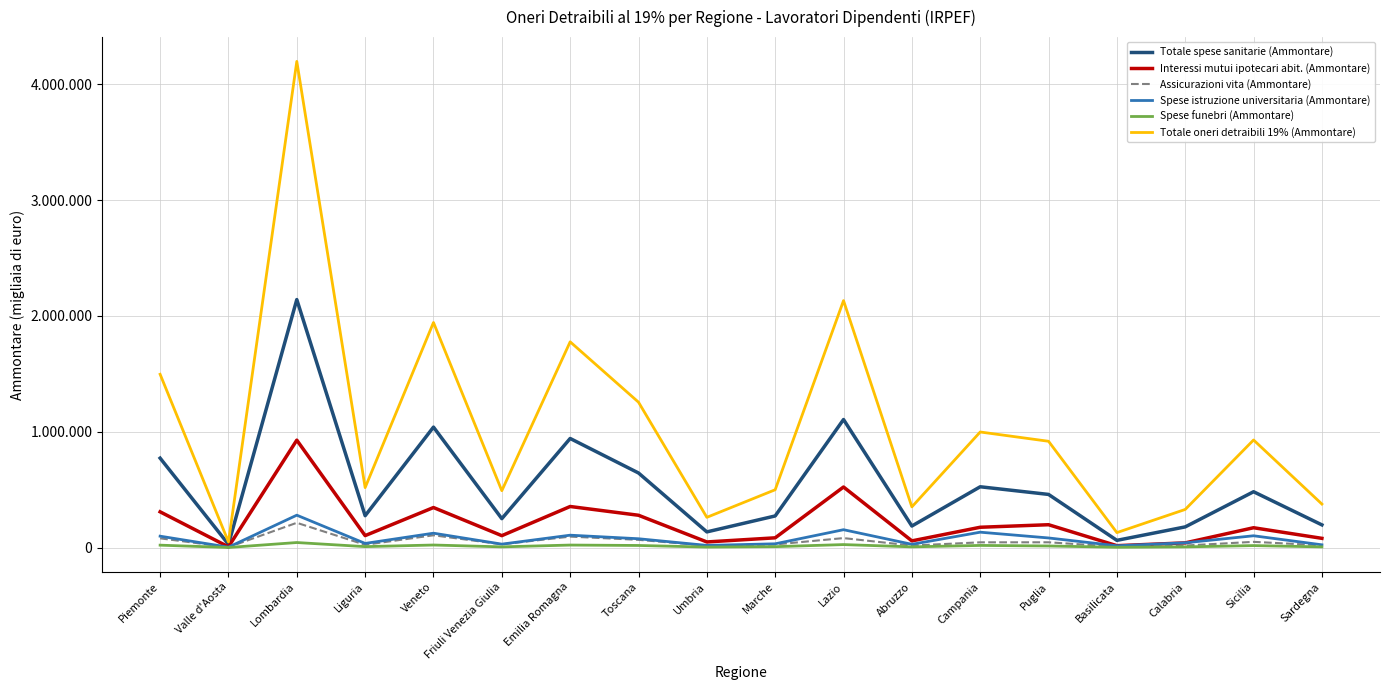

What is the difference between the maximum and minimum values in the Assicurazioni vita (Ammontare) series?

210827